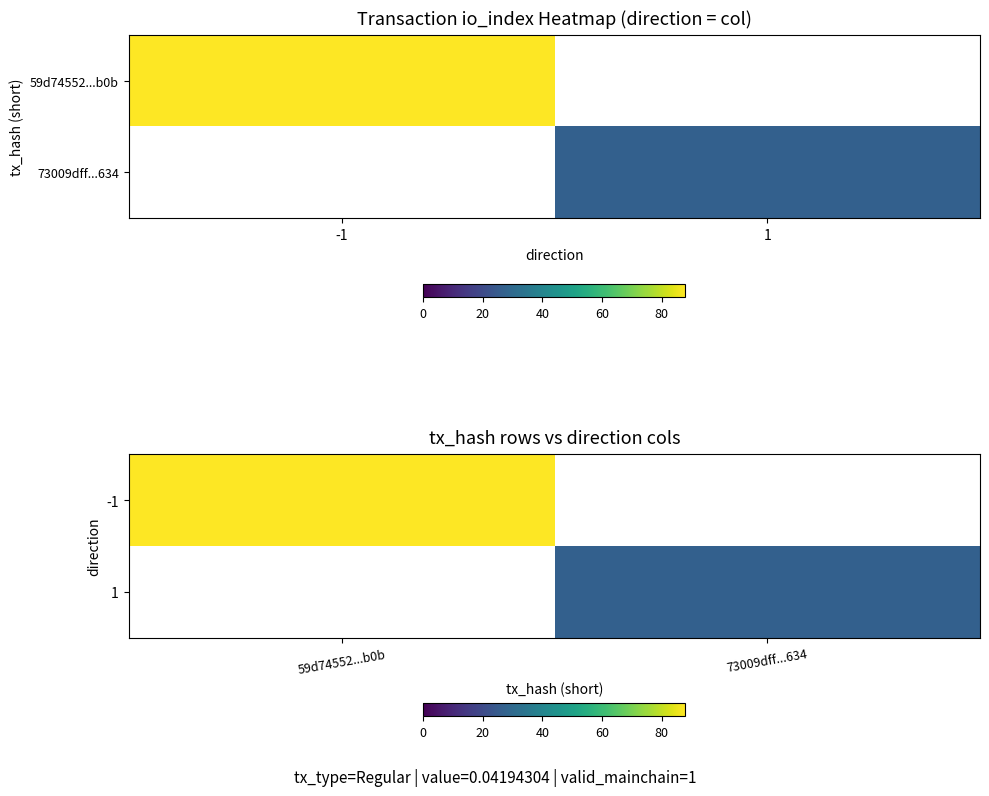

The value of -1 at 59d74552...b0b is 54.8. True or false?

False